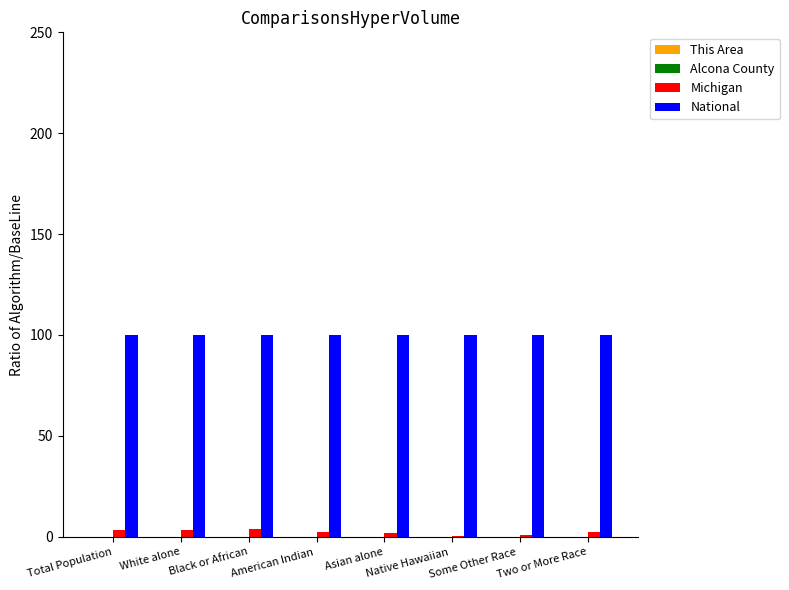

Is the value of Michigan at Total Population greater than the value of National at American Indian ?

No